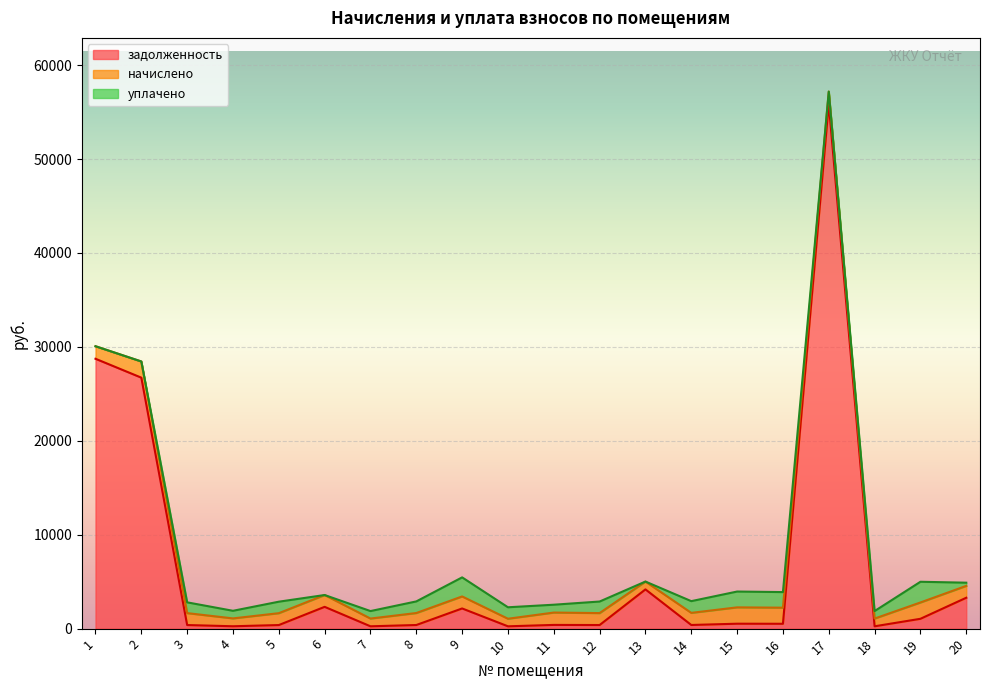

At 18, list the series in order from smallest to largest.

задолженность, уплачено, начислено